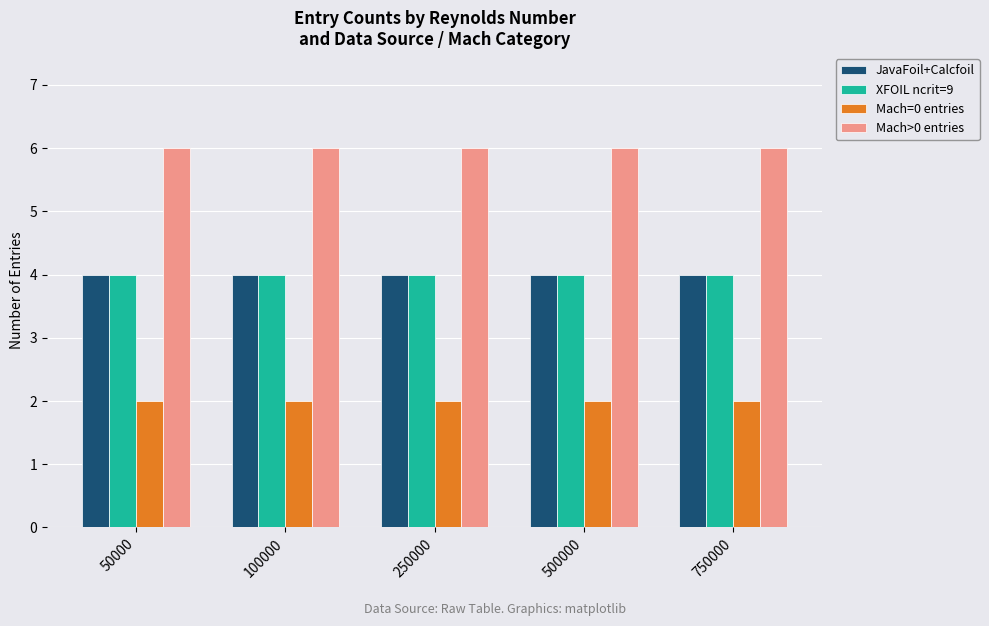

Reading left to right, list all the values displayed in this chart.

JavaFoil+Calcfoil: 50000=4	100000=4	250000=4	500000=4	750000=4
XFOIL ncrit=9: 50000=4	100000=4	250000=4	500000=4	750000=4
Mach=0 entries: 50000=2	100000=2	250000=2	500000=2	750000=2
Mach>0 entries: 50000=6	100000=6	250000=6	500000=6	750000=6